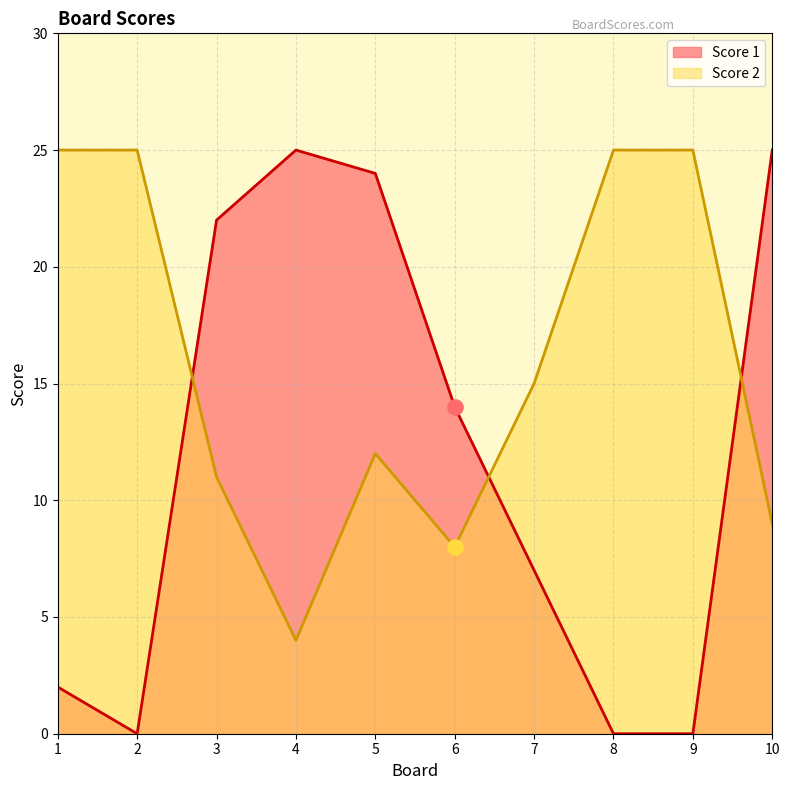

Which series has the largest Y range (max minus min)?

Score 1